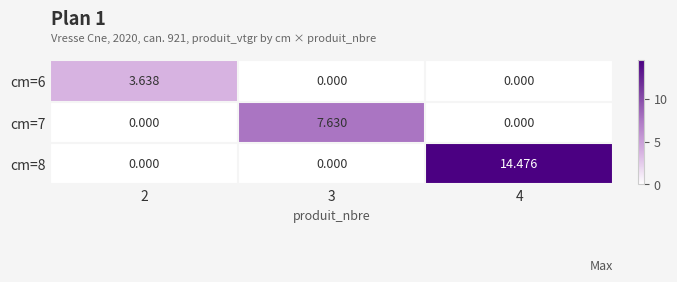

Which label corresponds to the largest value in the chart?

4